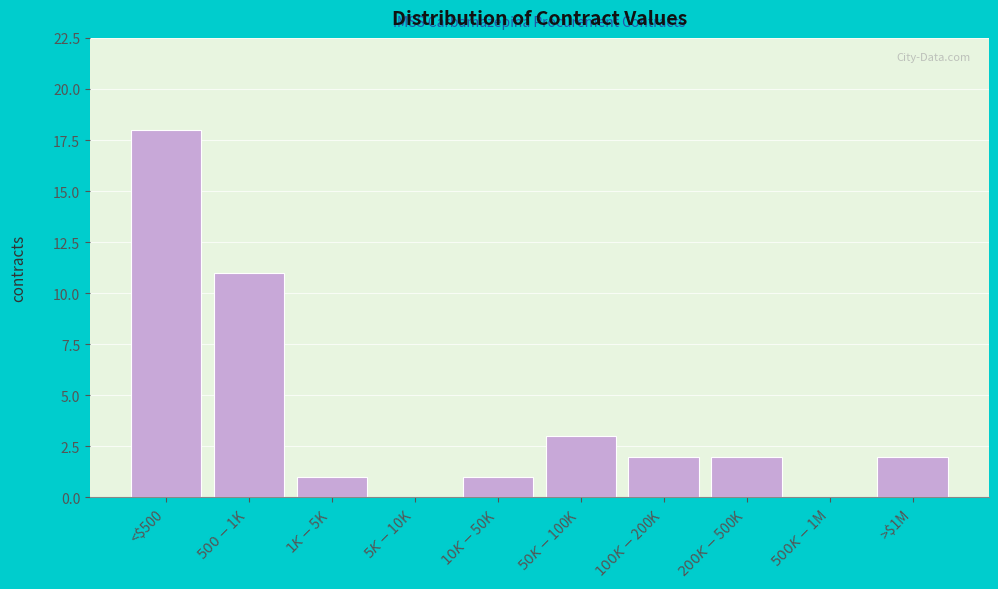

What is the sum of all values?

40